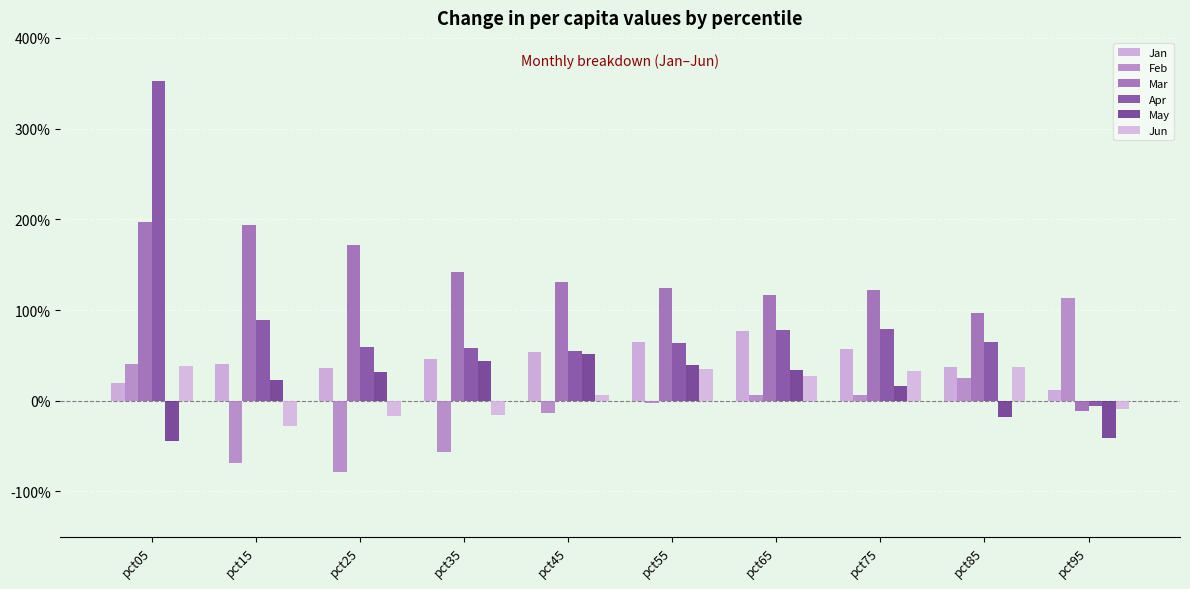

Are the bars grouped side by side (vs. stacked)?

Yes